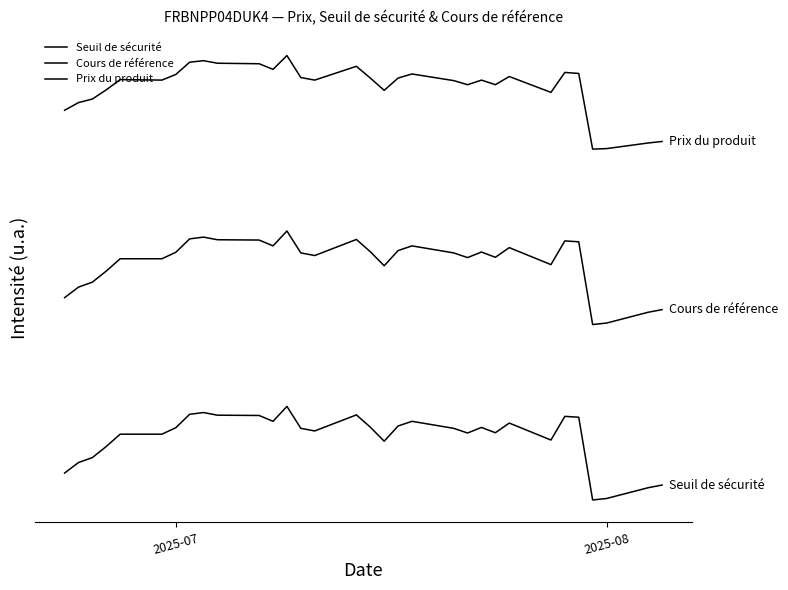

Does the chart have visible grid lines?

No